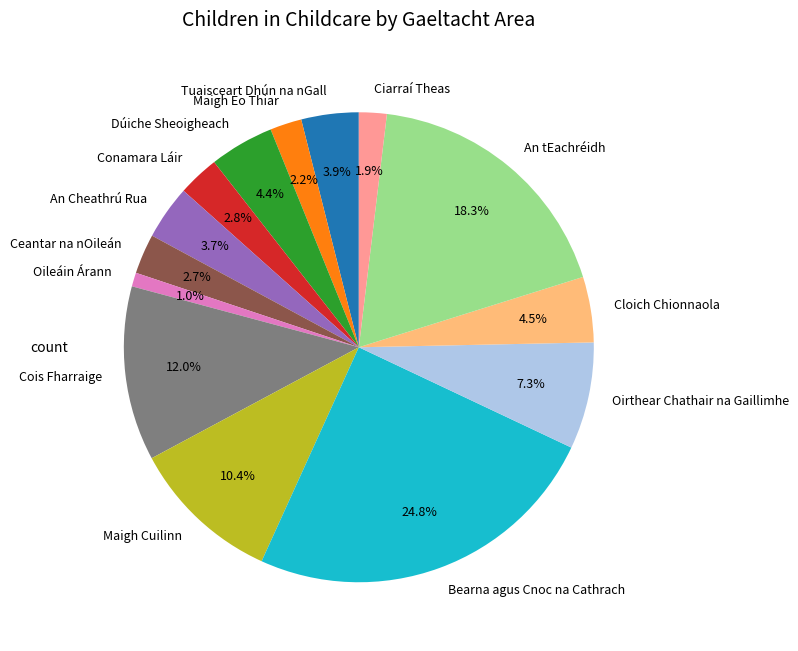

How many slices are in this pie chart?

14